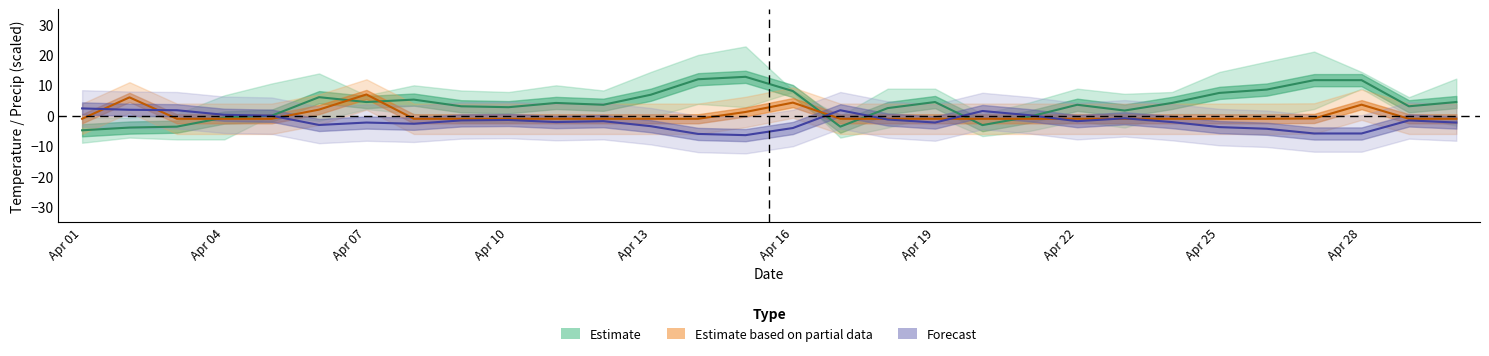

What position from the left is Apr 04?

4